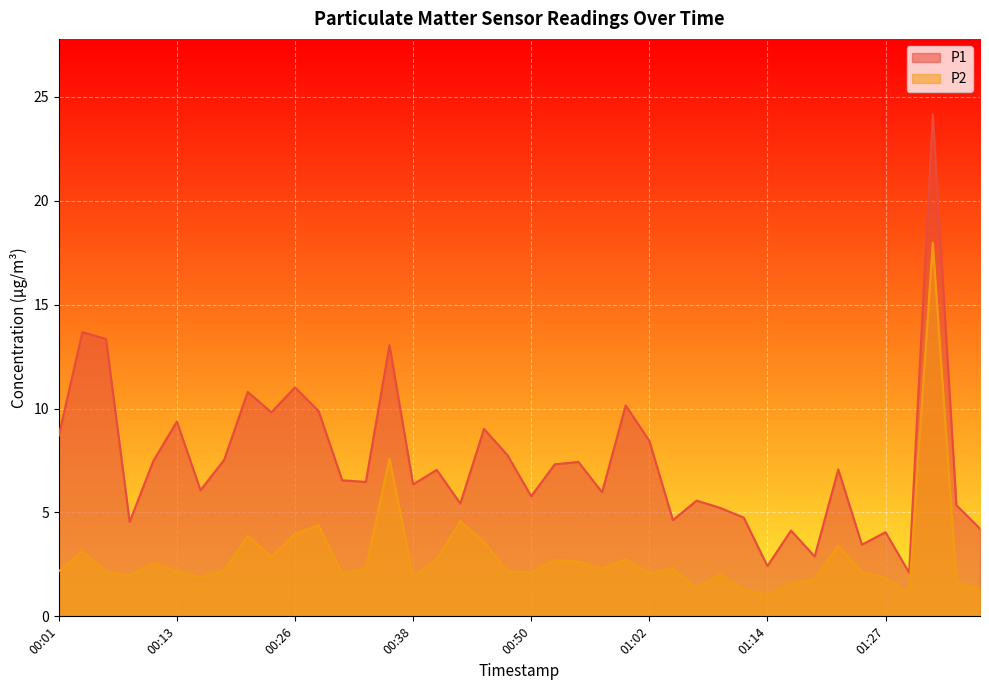

In P1, how many points are higher than both neighbors (excluding endpoints)?

14